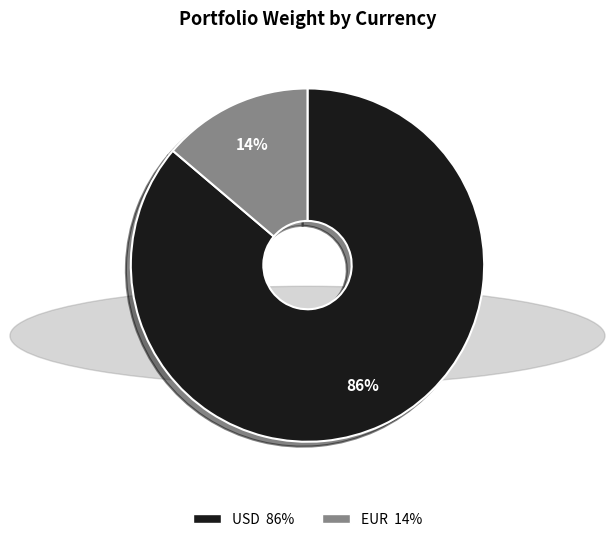

How many slices are in this pie chart?

2